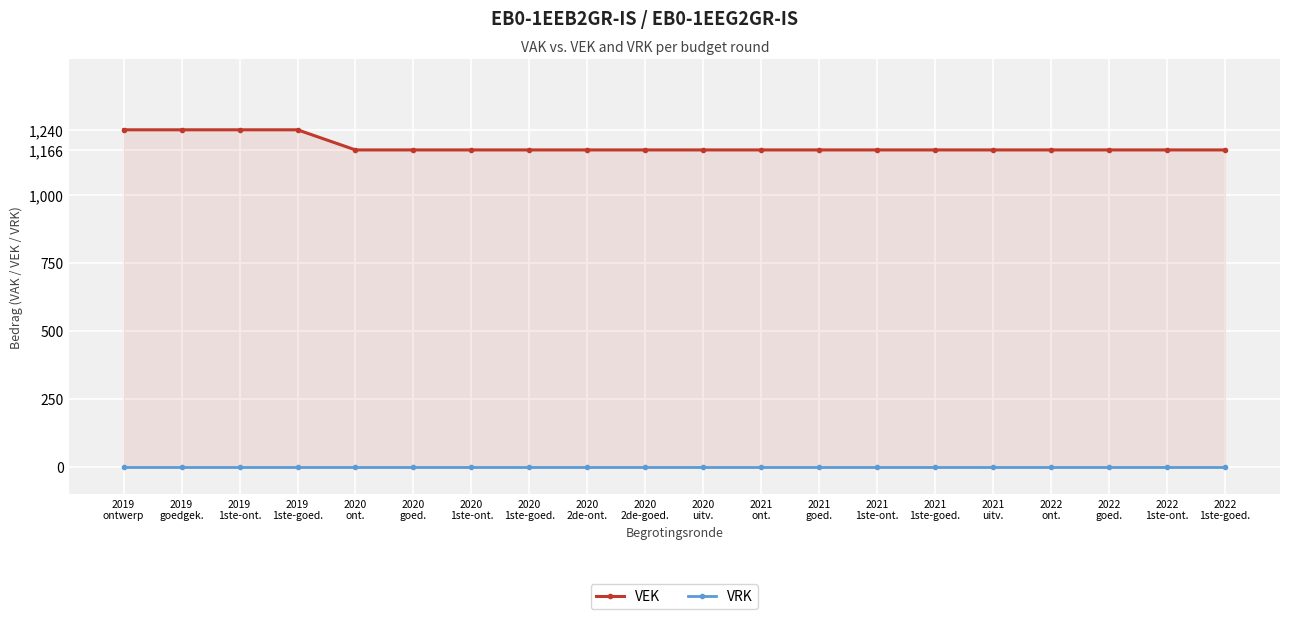

How many lines are shown in the chart?

2